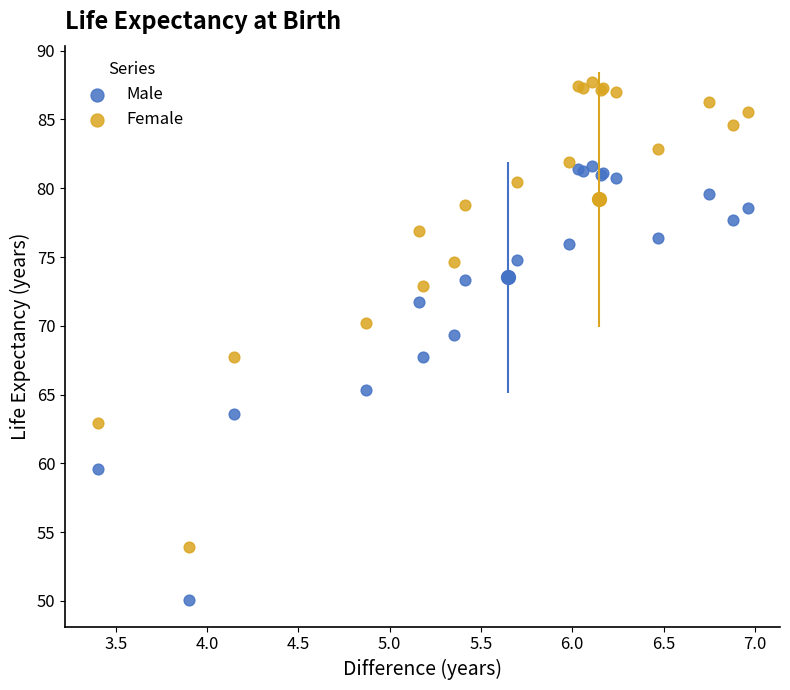

Which series reaches the minimum Y coordinate?

Male